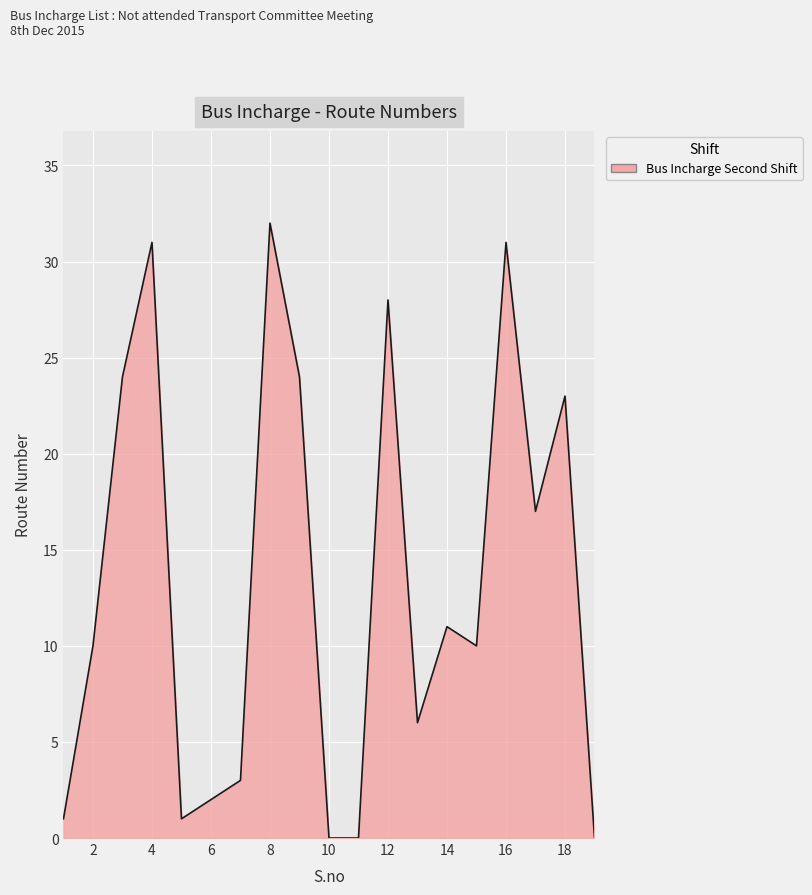

What is the maximum value shown in the chart?

32